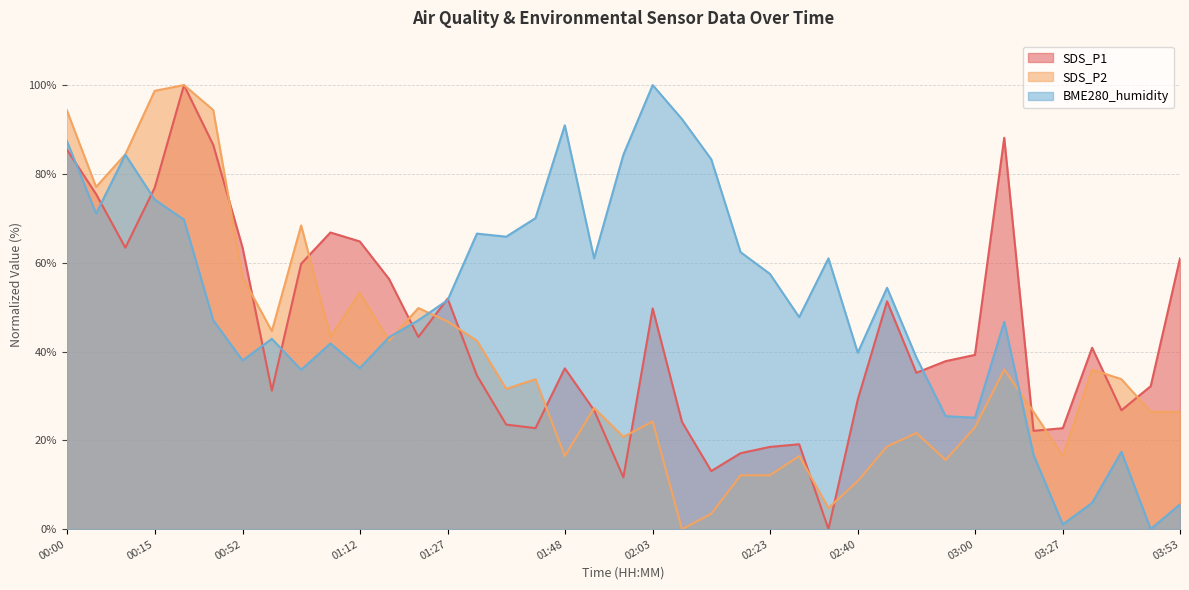

Where does the SDS_P2 series first go above 31?

00:00